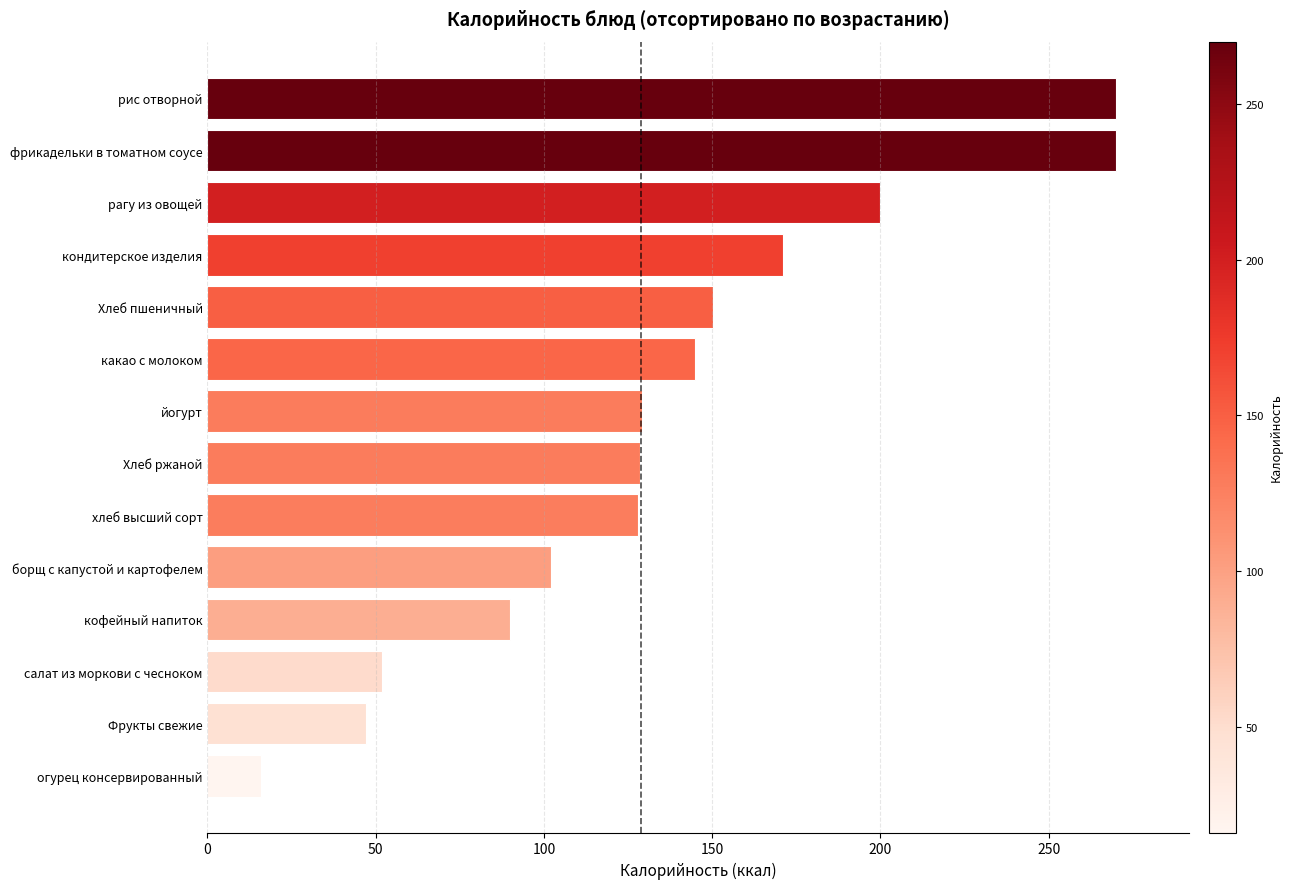

At which label is the value closest to 143?

какао с молоком